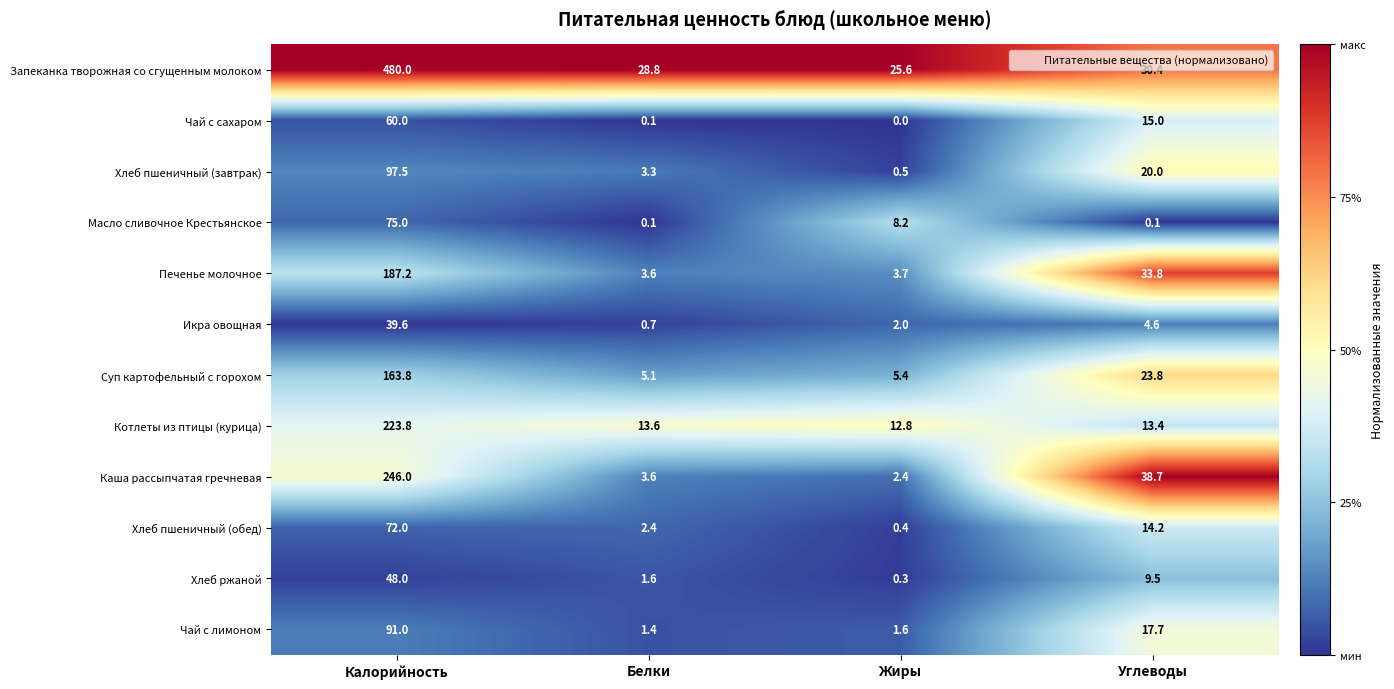

What is the highest value of the Печенье молочное series?

187.2